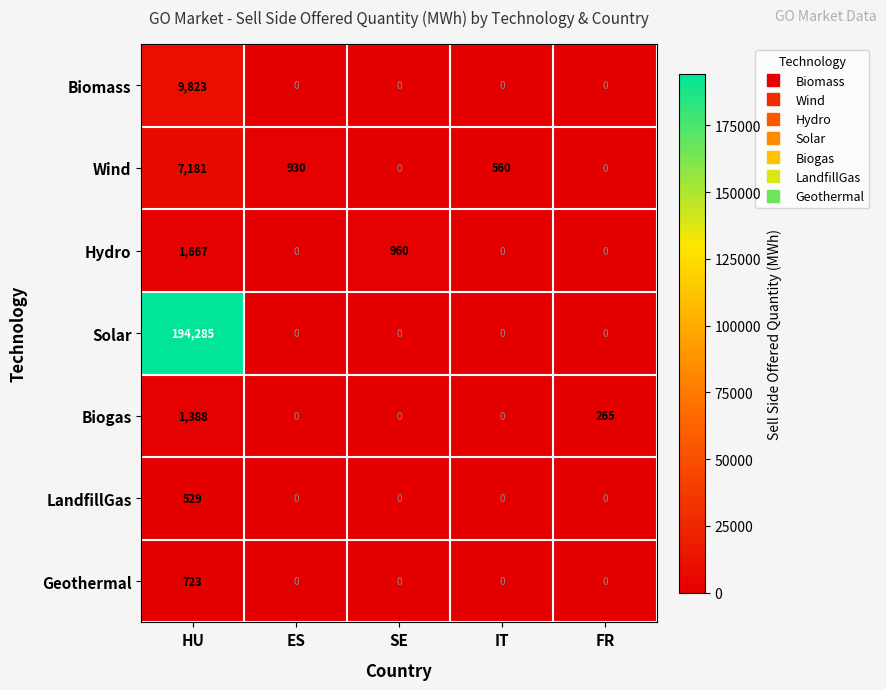

What is the spread (max minus min) of values at FR?

265